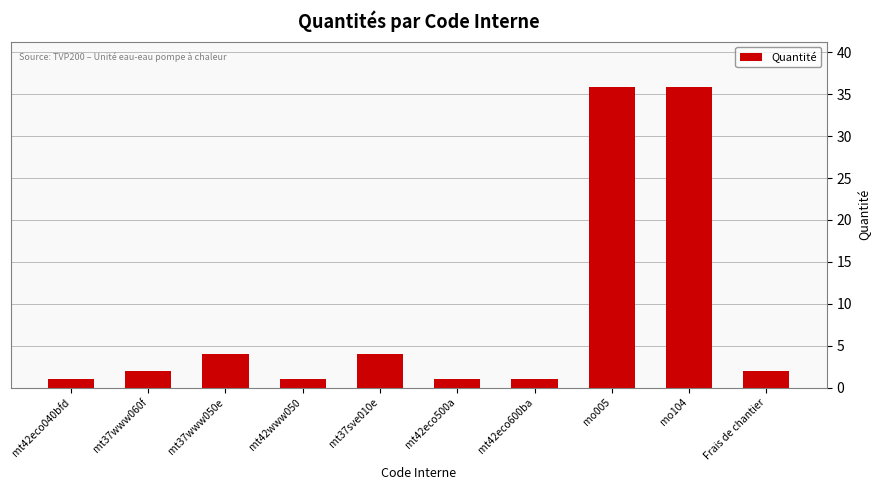

What is the smallest value displayed?

1.0